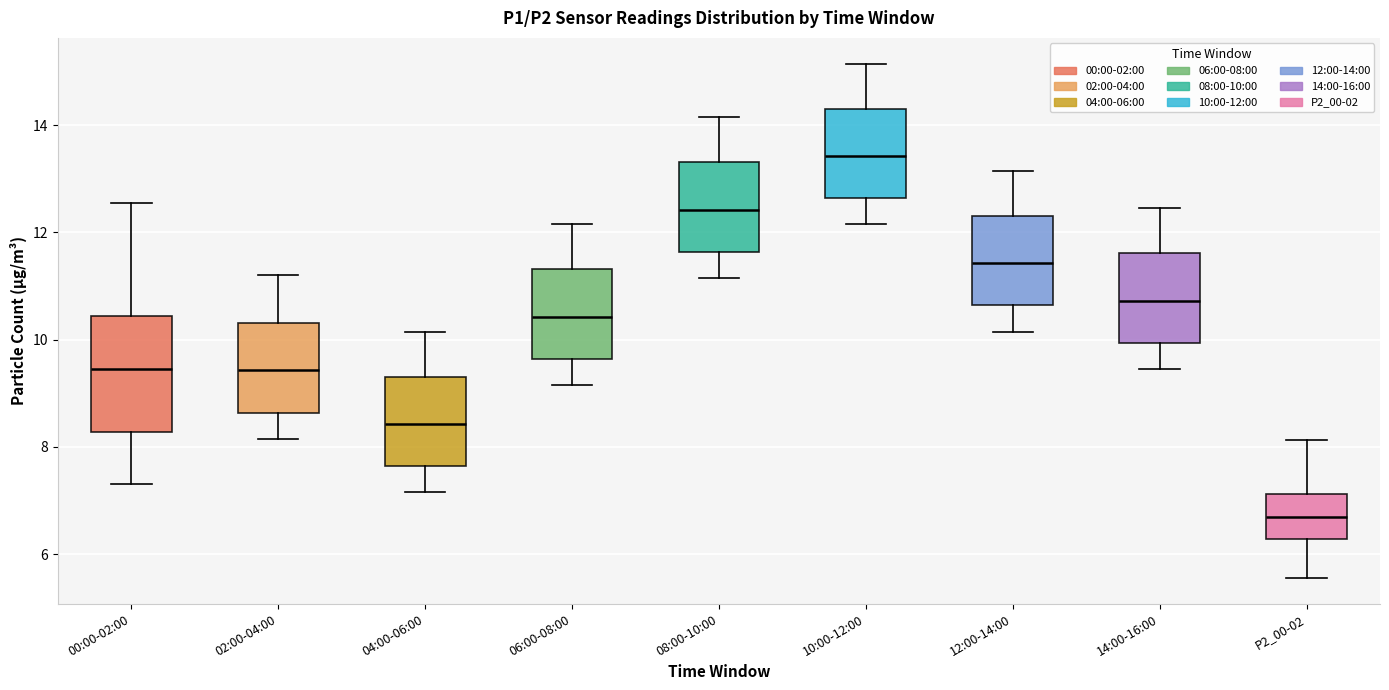

Reading left to right, read every box against the y-axis: the position of its median line, the range the box covers, and the ends of its whiskers. The values are not printed on the chart, so give them approximately, as read against the axis.

00:00-02:00: median 9.4, box 8.2 to 10.4, whiskers 7.4 to 12.6
02:00-04:00: median 9.4, box 8.6 to 10.4, whiskers 8.2 to 11.2
04:00-06:00: median 8.4, box 7.6 to 9.4, whiskers 7.2 to 10.2
06:00-08:00: median 10.4, box 9.6 to 11.4, whiskers 9.2 to 12.2
08:00-10:00: median 12.4, box 11.6 to 13.4, whiskers 11.2 to 14.2
10:00-12:00: median 13.4, box 12.6 to 14.4, whiskers 12.2 to 15.2
12:00-14:00: median 11.4, box 10.6 to 12.4, whiskers 10.2 to 13.2
14:00-16:00: median 10.8, box 10.0 to 11.6, whiskers 9.4 to 12.4
P2_00-02: median 6.8, box 6.2 to 7.2, whiskers 5.6 to 8.2